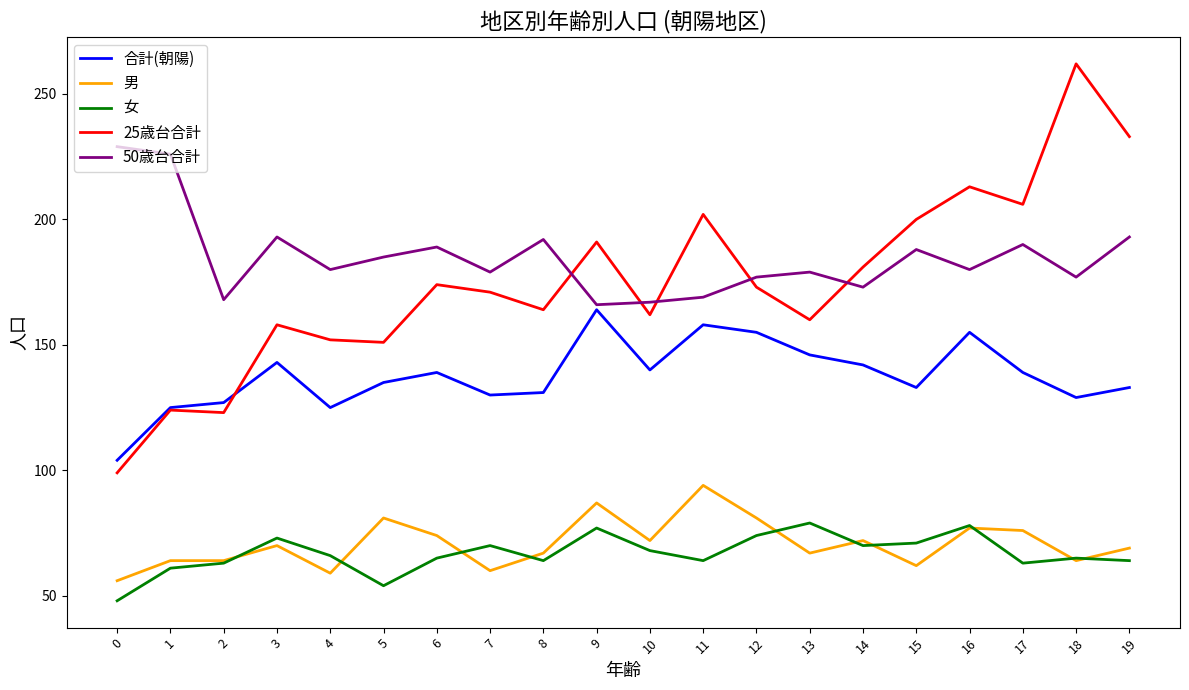

At which category does 合計(朝陽) reach its first local peak?

3